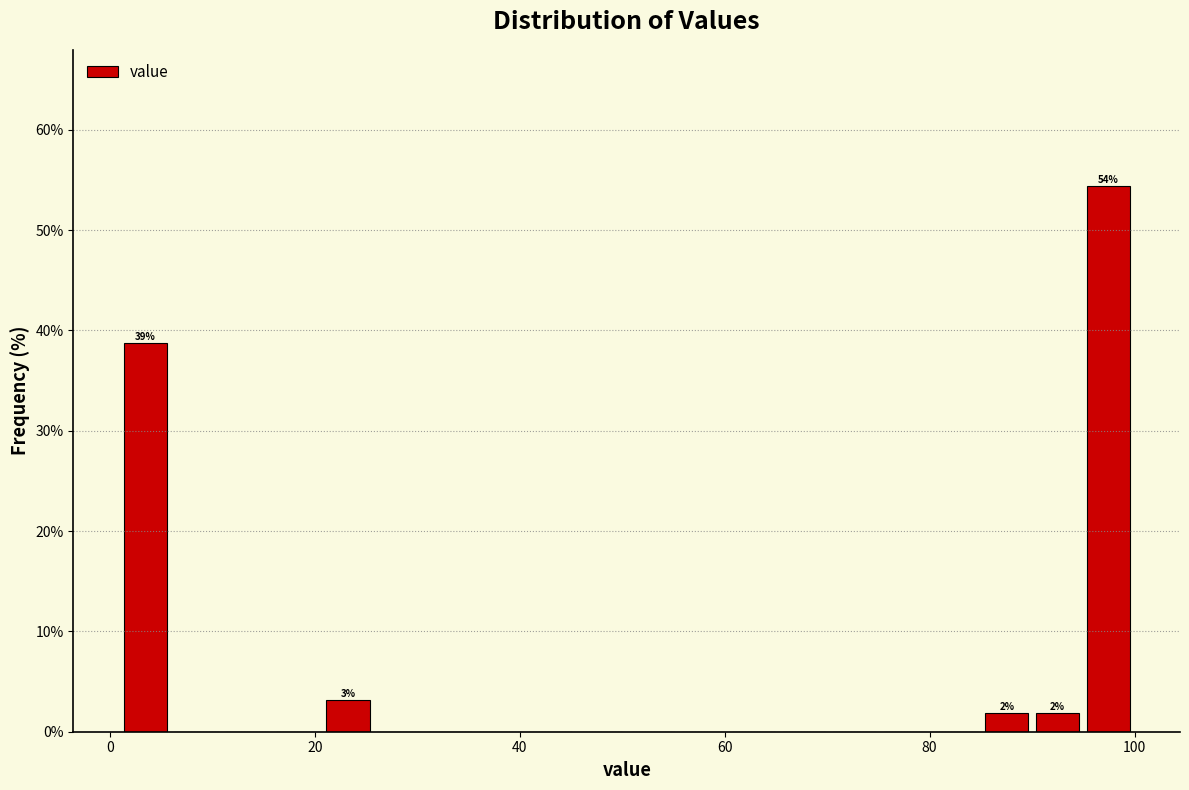

Read against the x-axis, roughly where is the centre of the tallest bar?

98